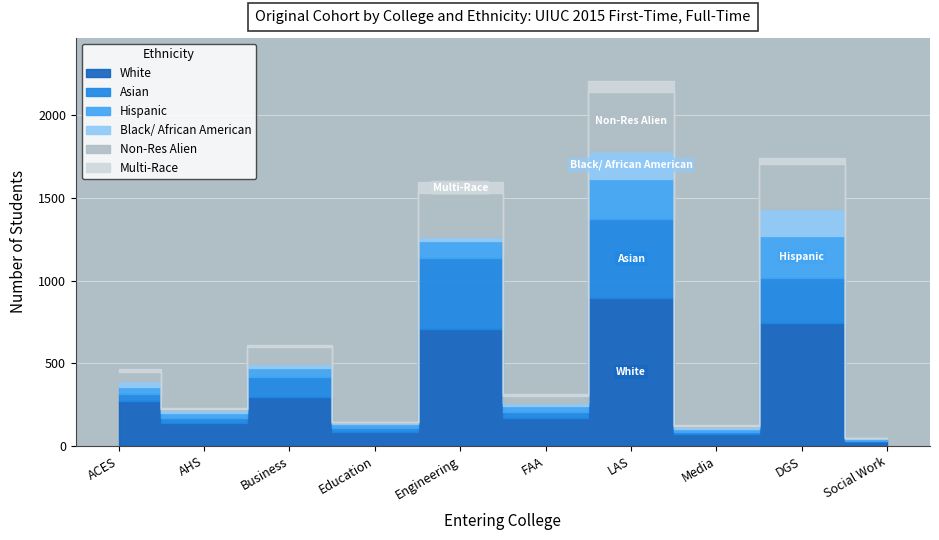

What is the total value across all series at AHS?

230